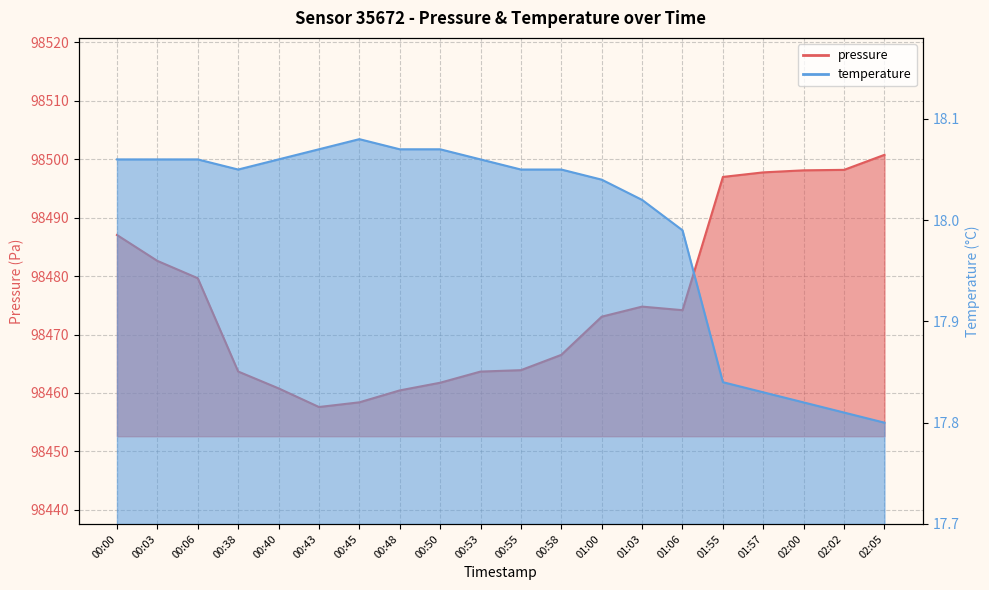

What is the difference between the second highest and minimum values in the temperature series?

0.3